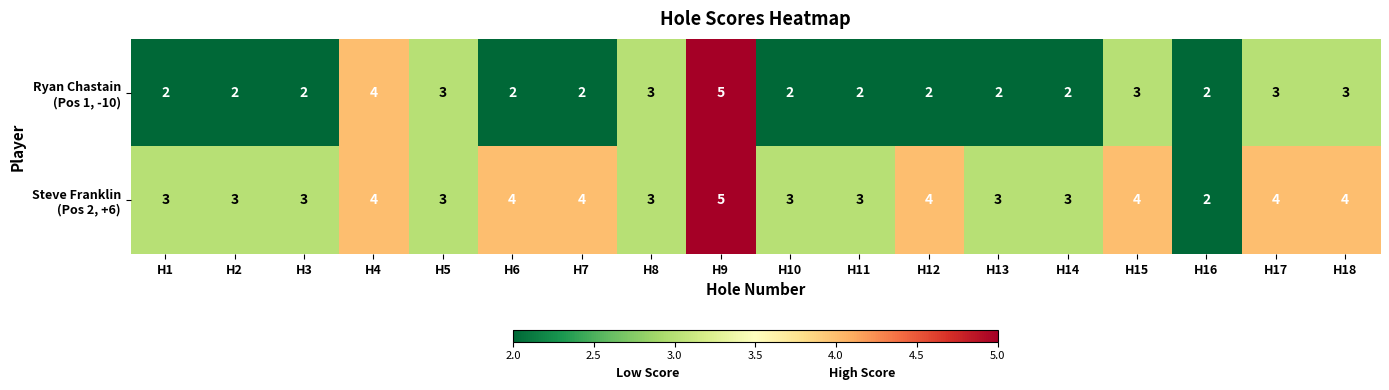

What is the total value across all series at H10?

5